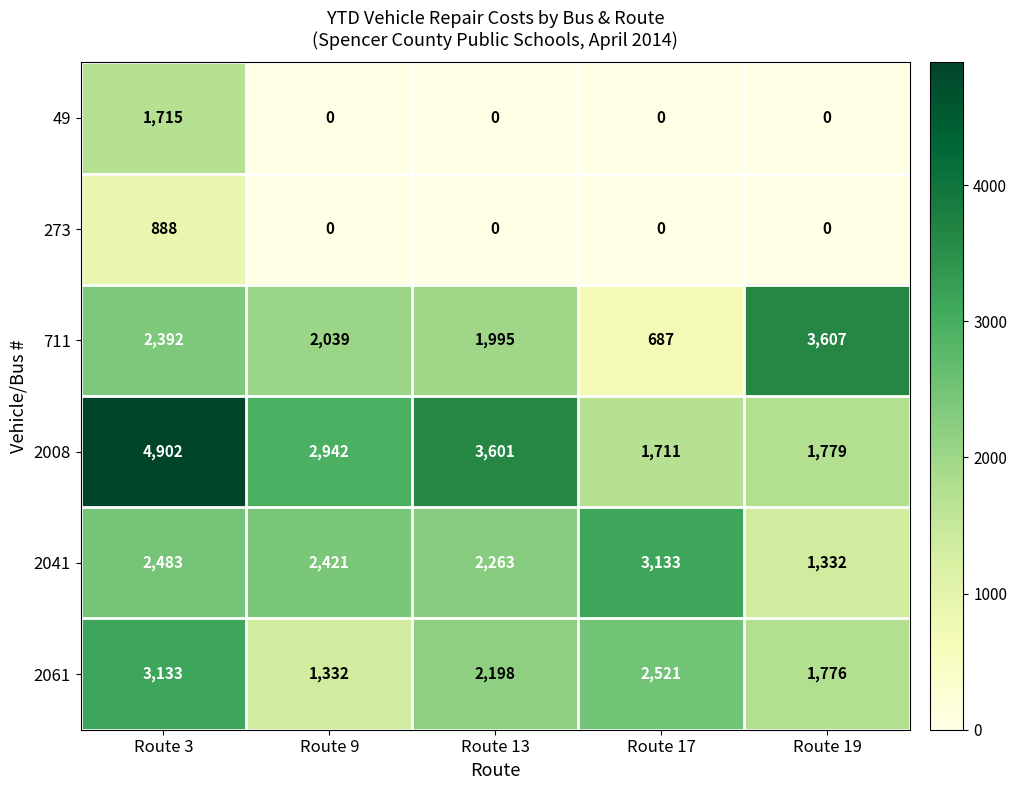

What is the sum of all 2008 values?

14935